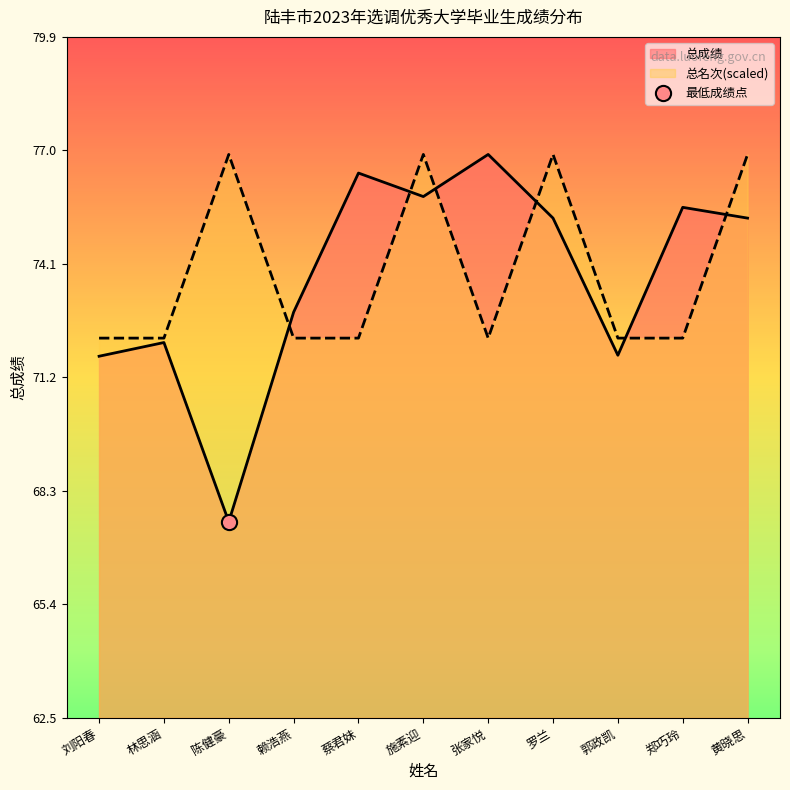

At how many categories does at least one series exceed 71?

11